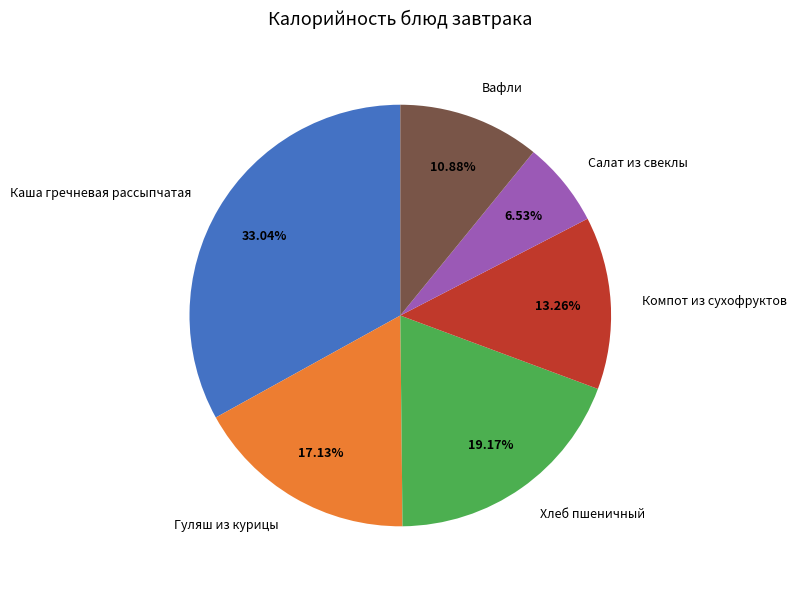

Combined, what portion of the pie is Гуляш из курицы and Каша гречневая рассыпчатая?

50.2%